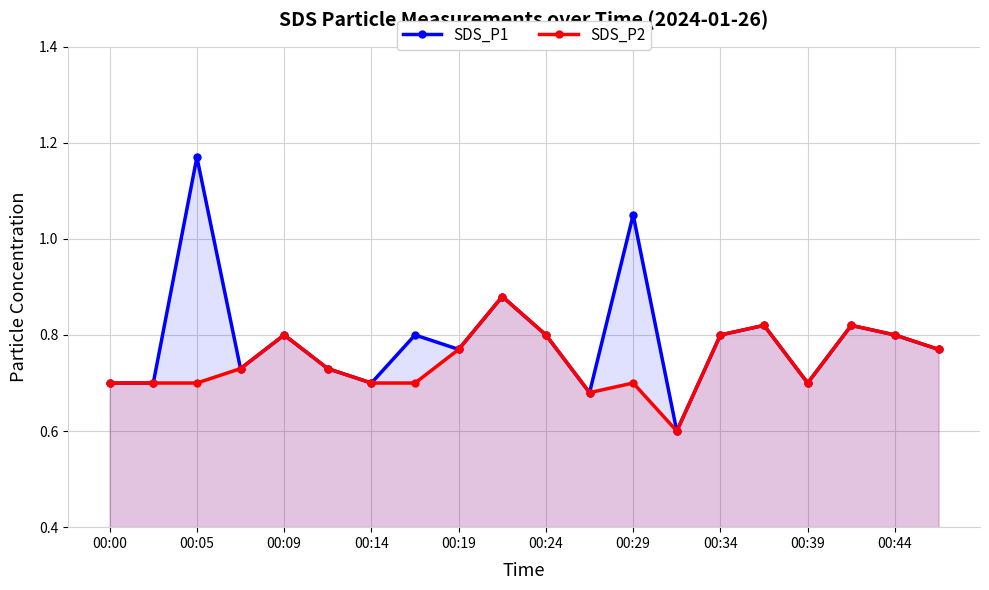

Rank the series by their maximum value, from highest to lowest.

SDS_P1, SDS_P2